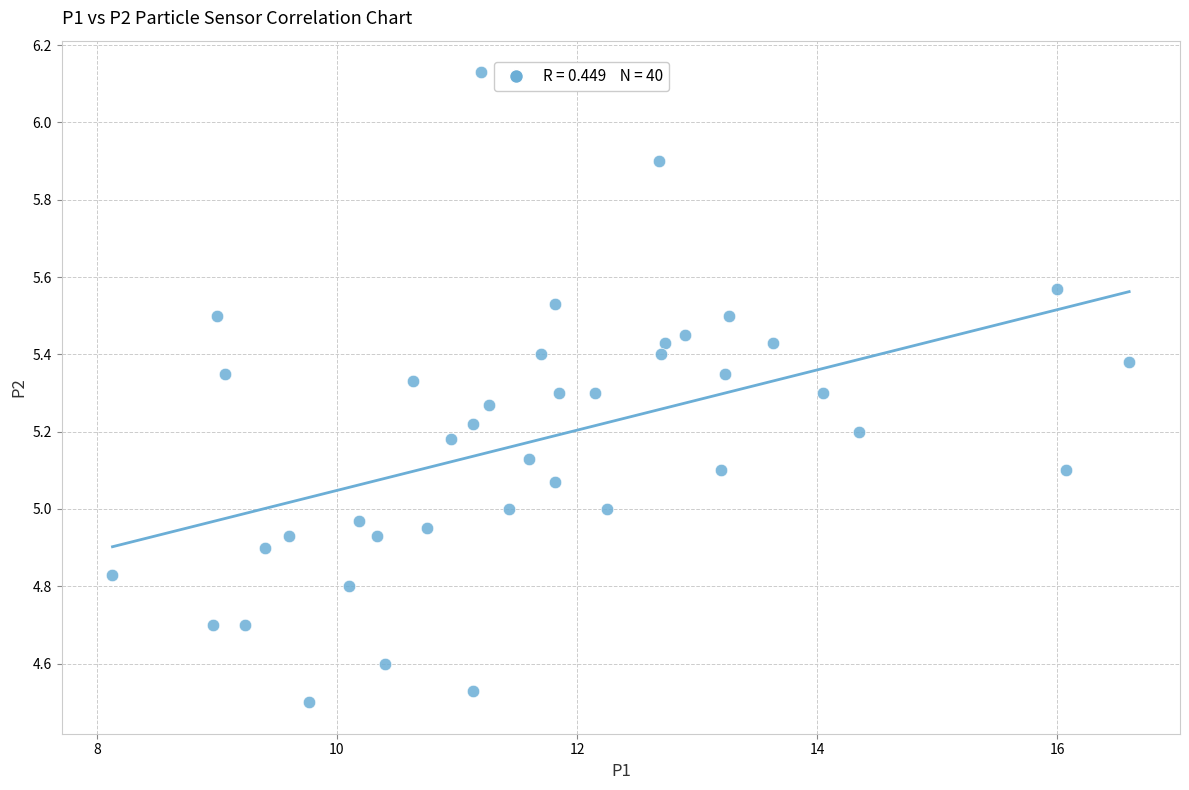

What is the range of X values (max minus min)?

8.5